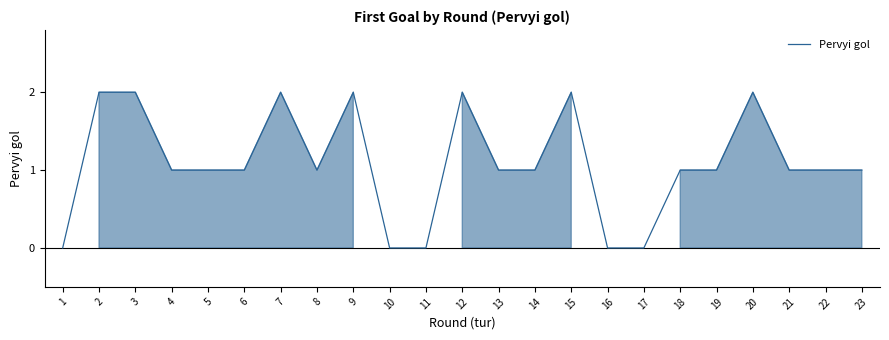

How many points are higher than both their immediate neighbors (excluding endpoints)?

5